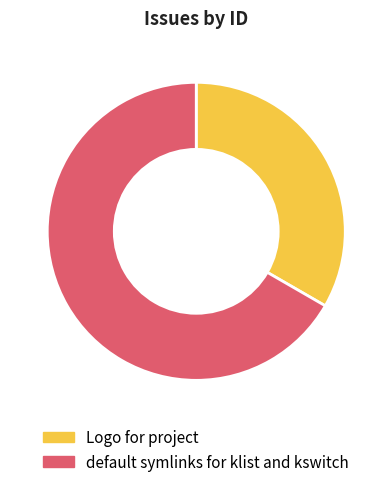

Rank the categories by value from lowest to highest.

Logo for project, default symlinks for klist and kswitch